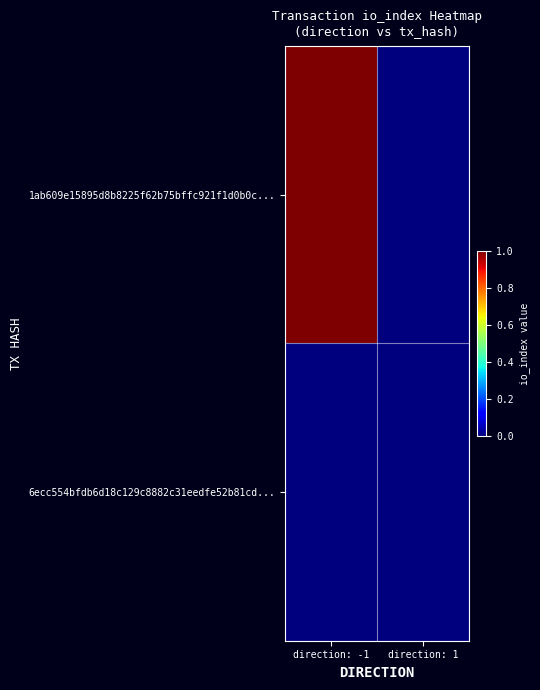

Reading left to right, what are all the values shown in this chart?

1ab609e15895d8b8225f62b75bffc921f1d0b0c...: direction: -1=1	direction: 1=0
6ecc554bfdb6d18c129c8882c31eedfe52b81cd...: direction: -1=0	direction: 1=0